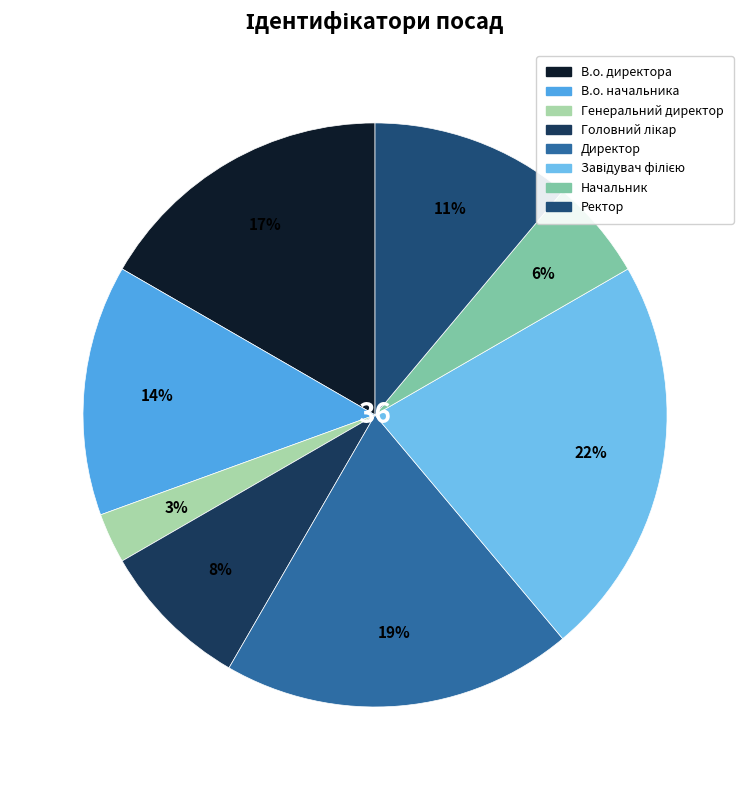

To the nearest percent, what portion does В.о. директора represent?

17%